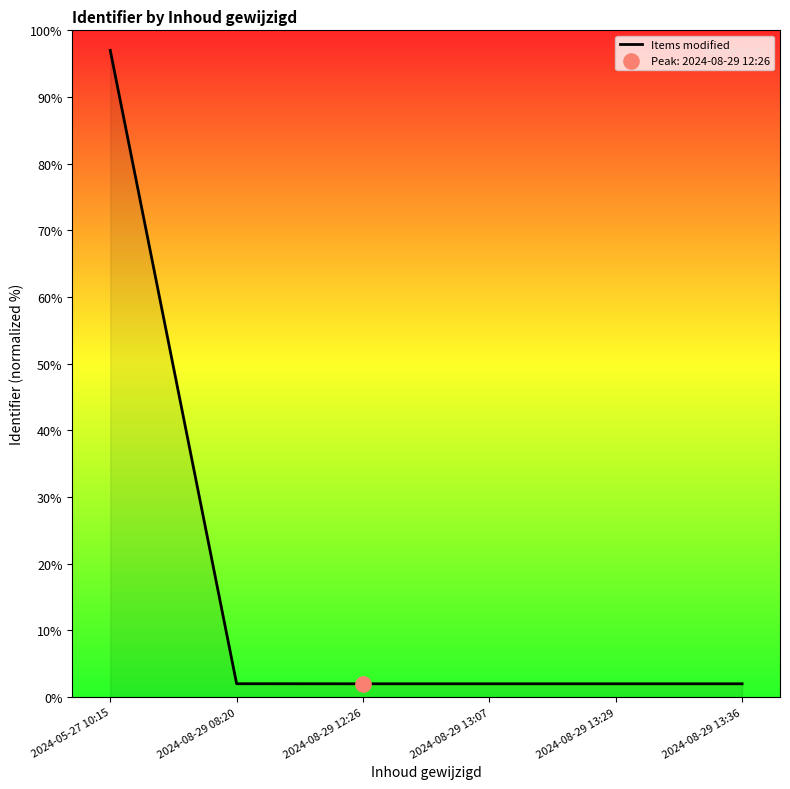

What is the ratio of the value at 2024-08-29 13:07 to the value at 2024-08-29 13:36?

1.0